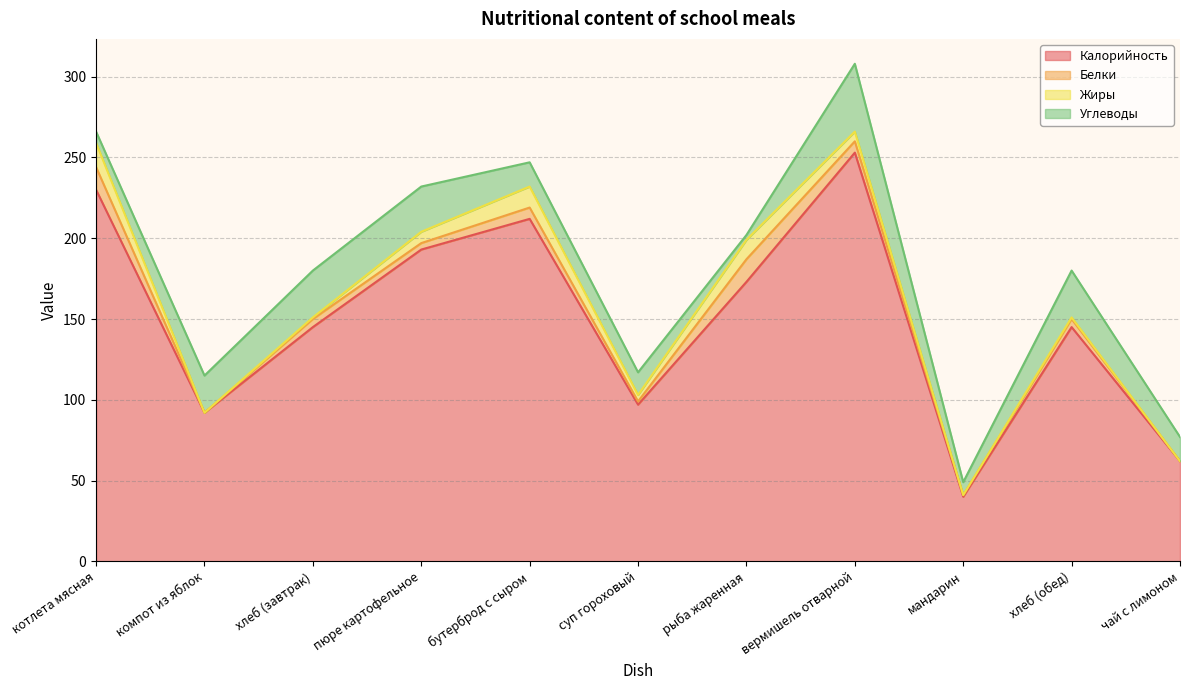

What is the difference between the highest and lowest values at рыба жаренная?

170